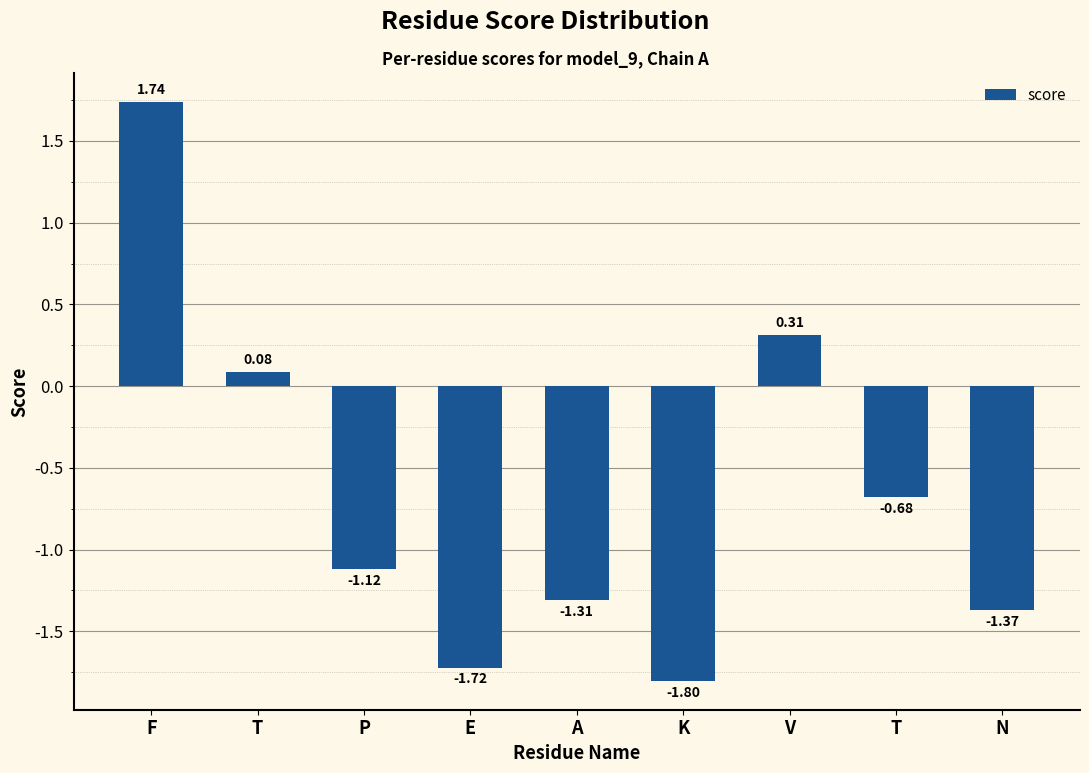

How many bars are there in total?

9